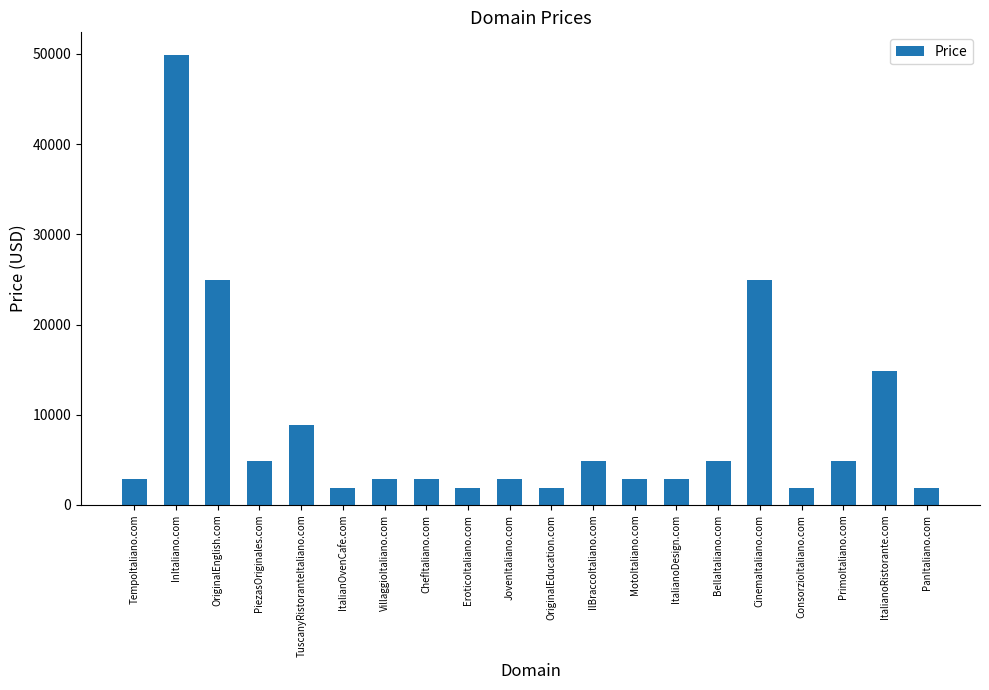

What is the label of the 20th bar from the left?

PanItaliano.com